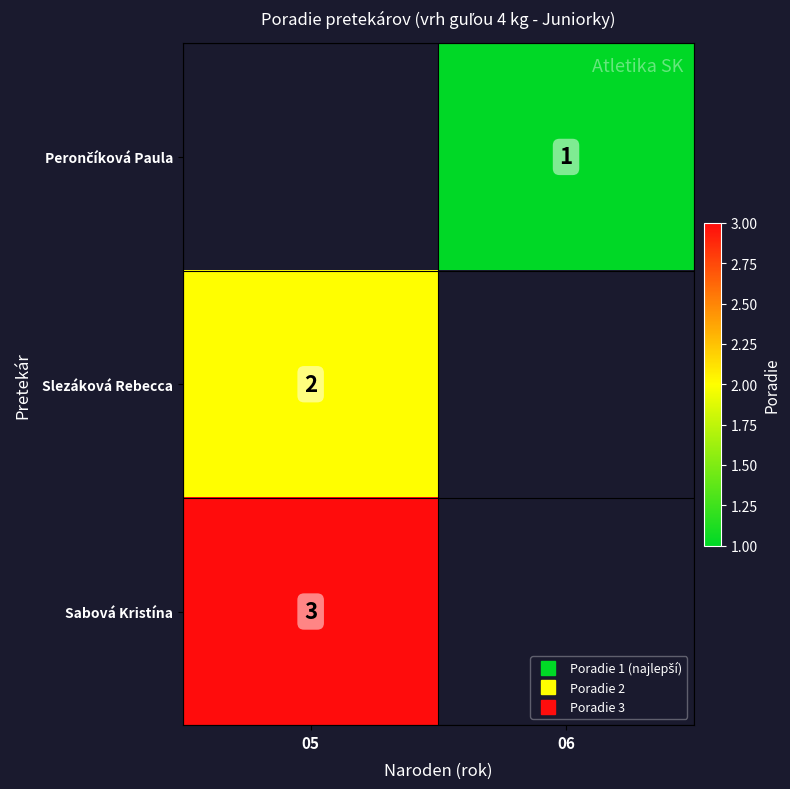

Which has a higher value, 05 or 06?

06